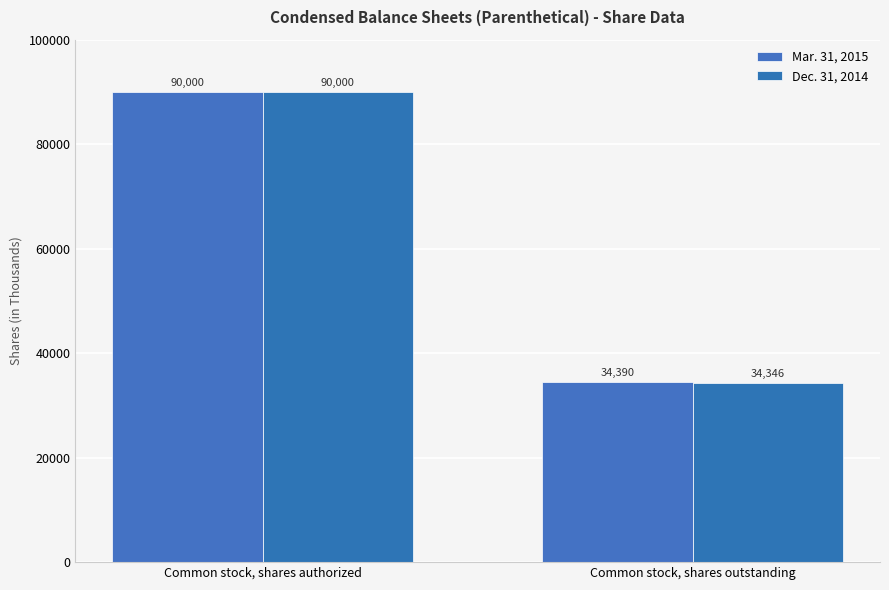

What is the label of the 1st bar from the right?

Common stock, shares outstanding